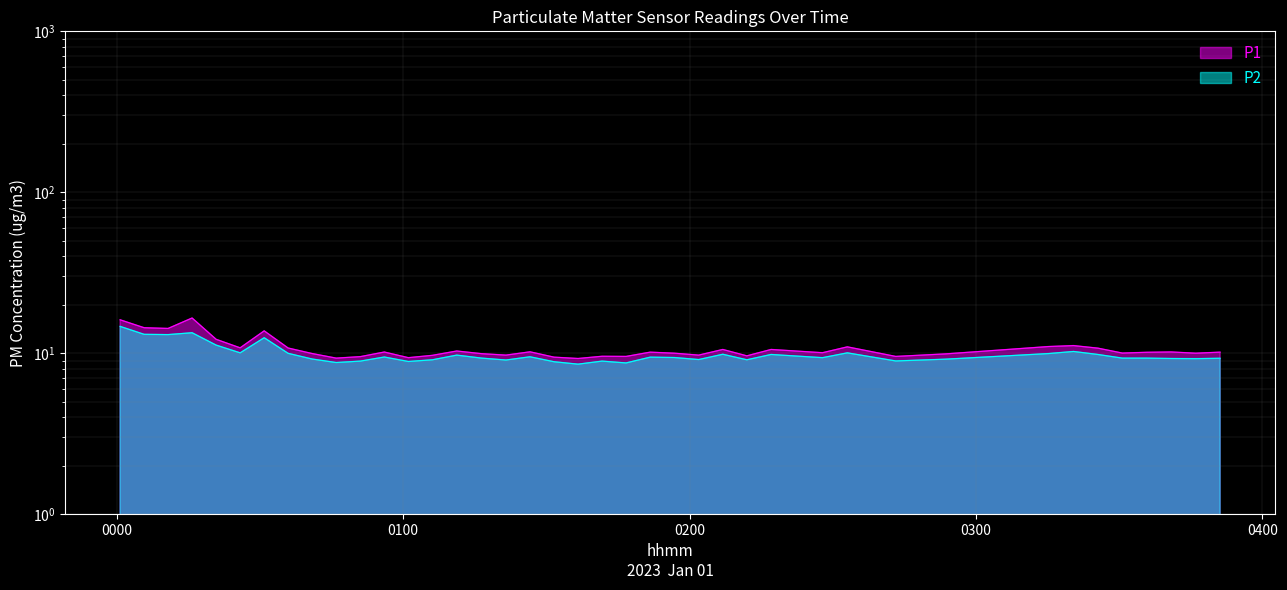

What is the difference between the maximum and minimum values in the P2 series?

6.1